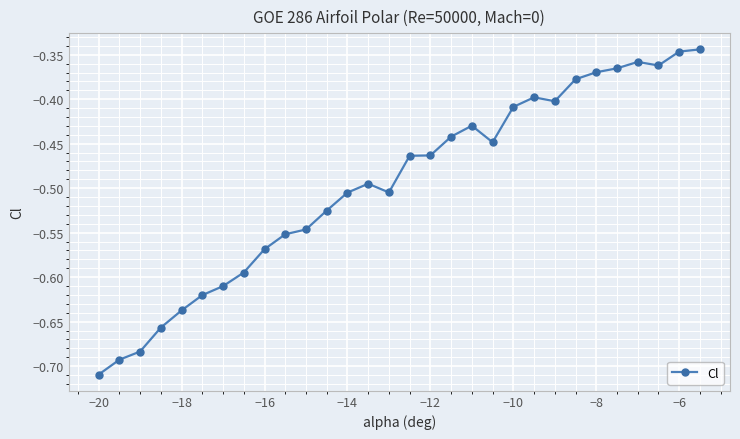

What is the difference between the maximum and second lowest values?

0.3